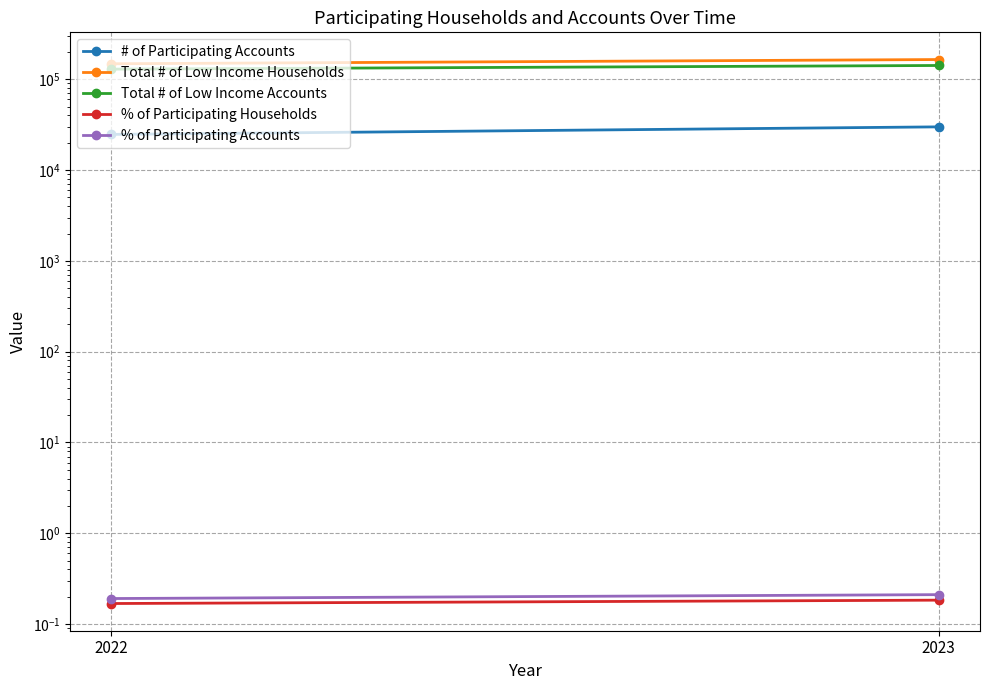

At which category does the chart reach its peak across all series?

2023